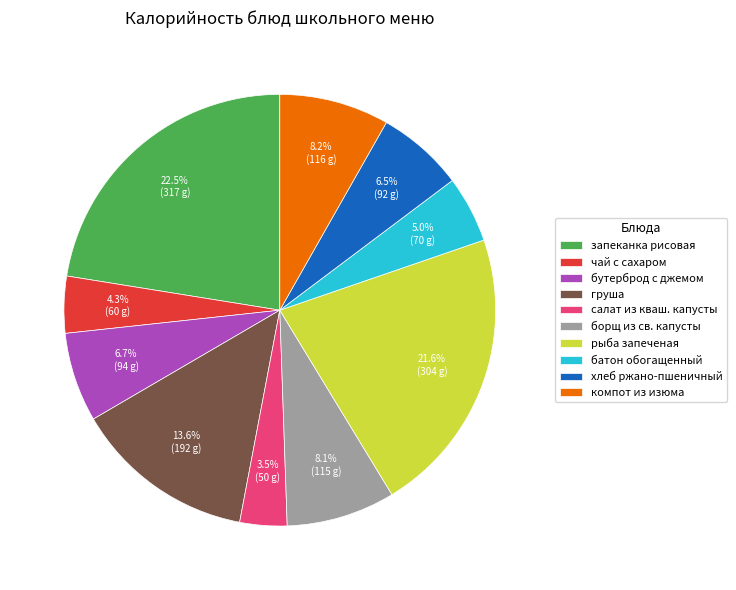

Is груша the majority of the pie?

No